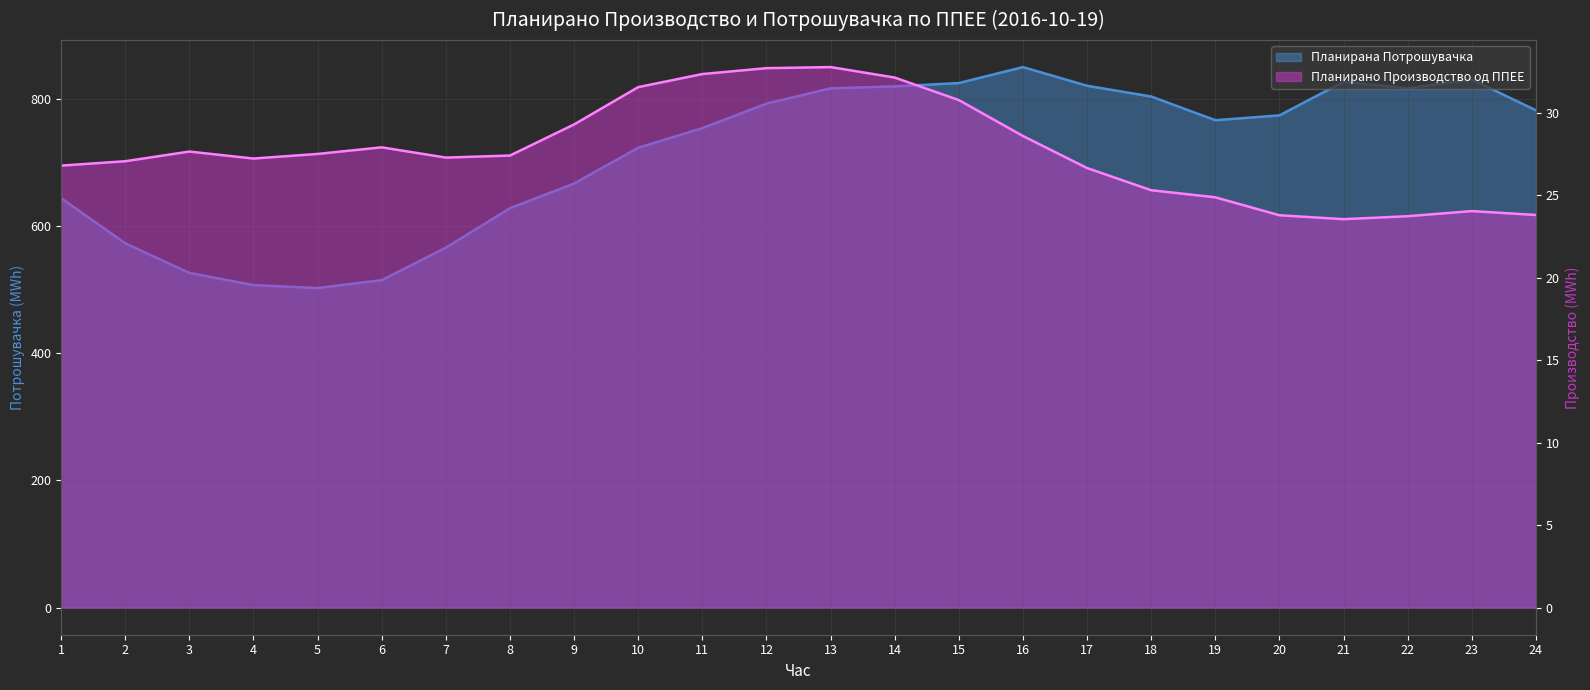

True or false: Планирана Потрошувачка and Планирано Производство од ППЕЕ cross at least once.

False